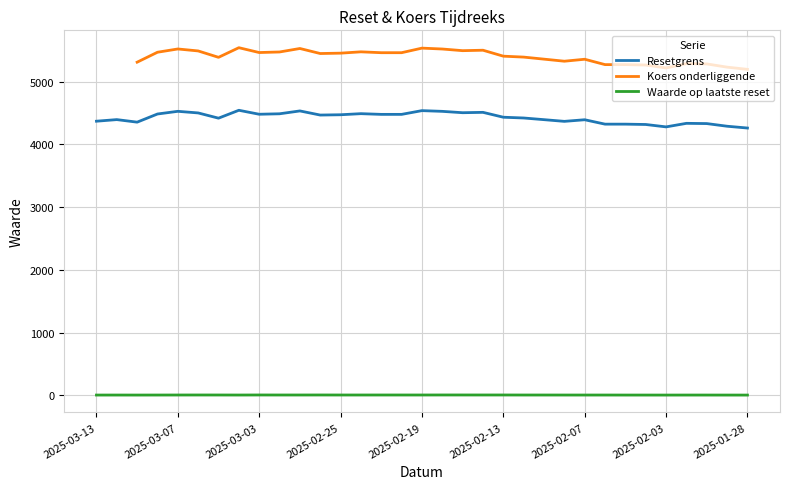

Between 2025-02-05 and 2025-03-04, which is larger?

2025-03-04